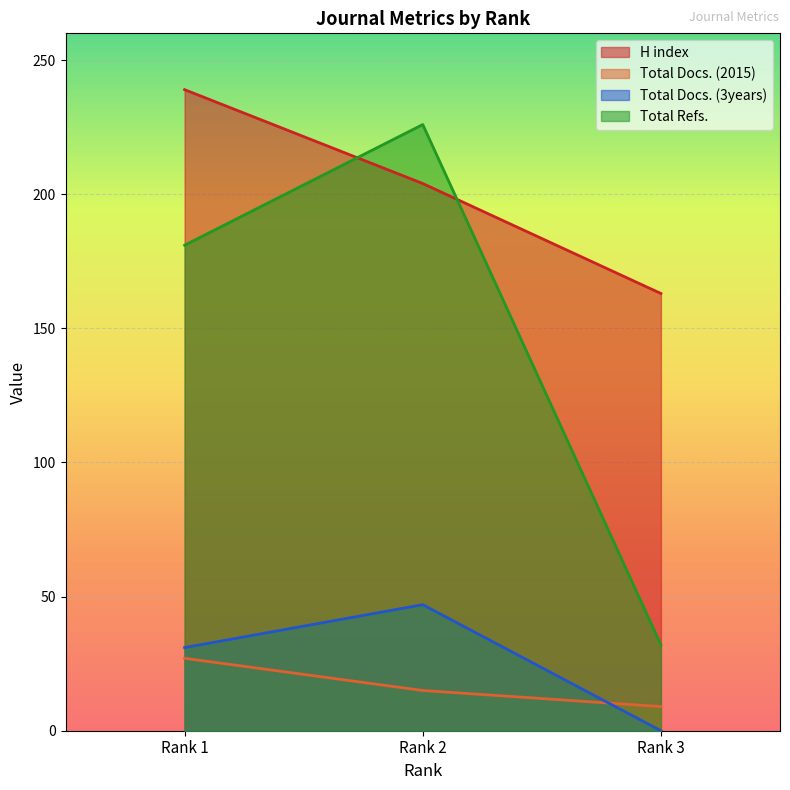

How many values in the H index series exceed 204?

1